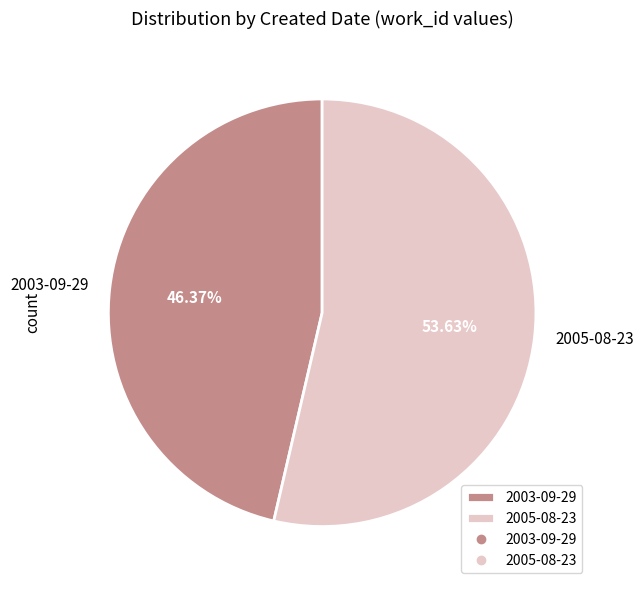

To the nearest percent, what is the difference between the 2003-09-29 and 2005-08-23 slice percentages?

7%